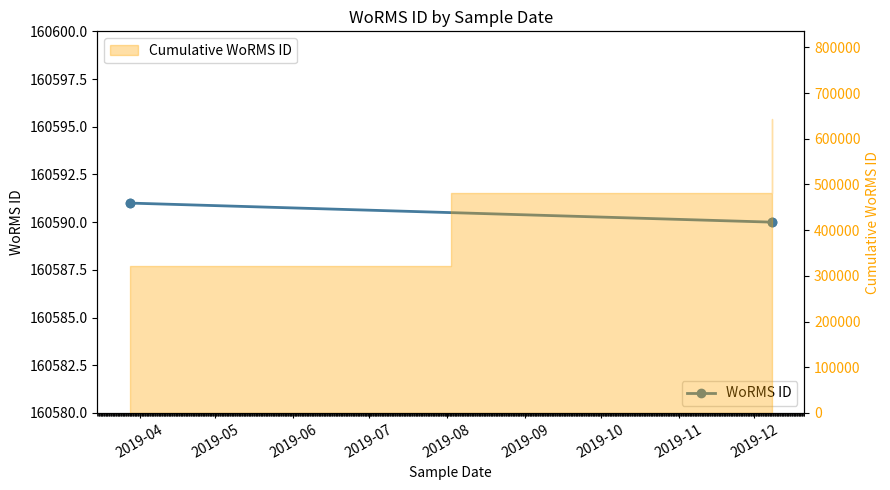

How many values are between 160590 and 160591?

4